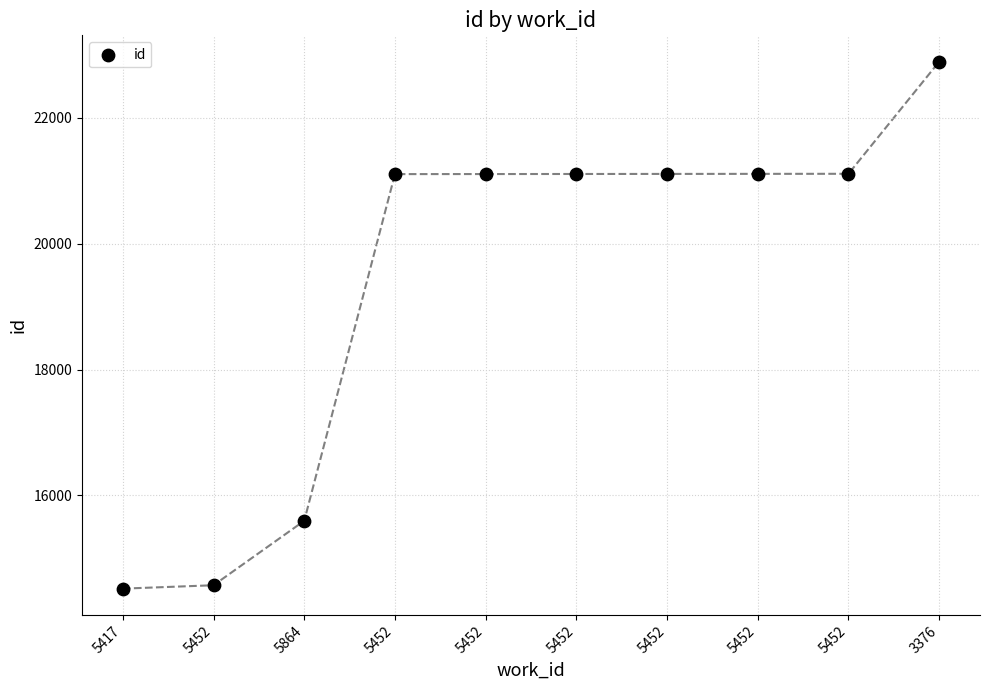

What is the range of Y values (max minus min)?

8371